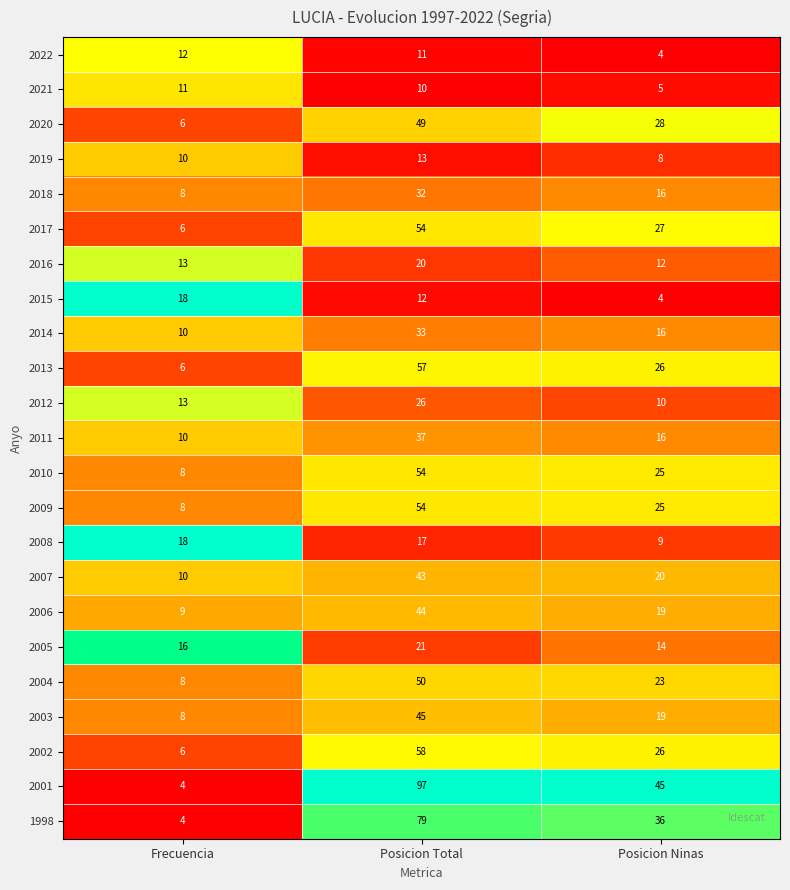

What is the total value across all series at Posicion Ninas?

433